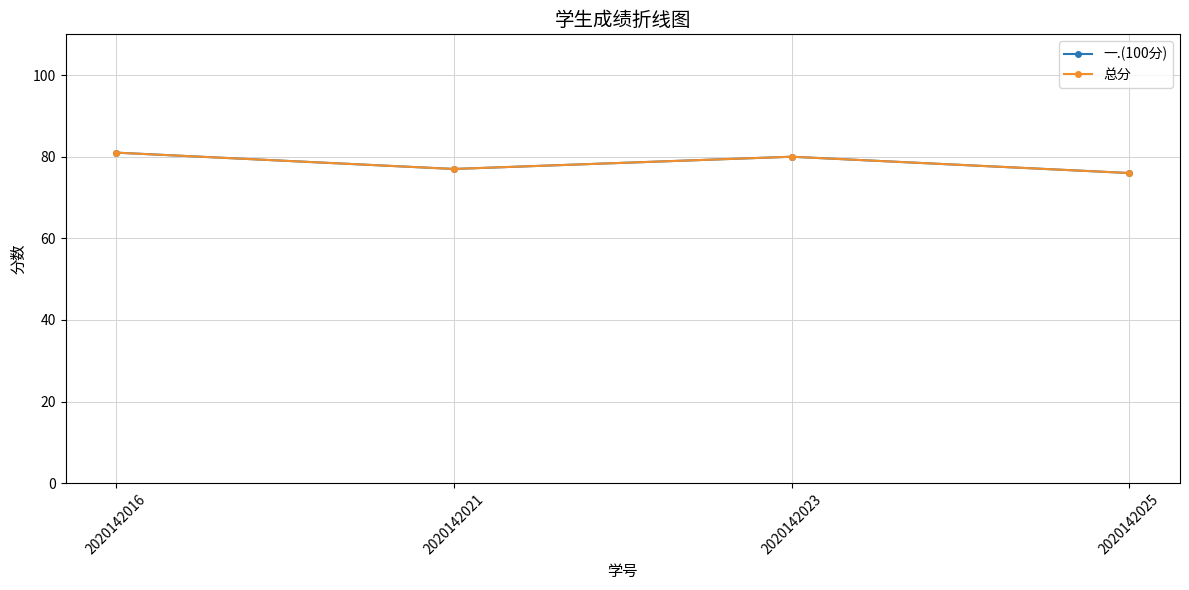

How many lines are shown in the chart?

2